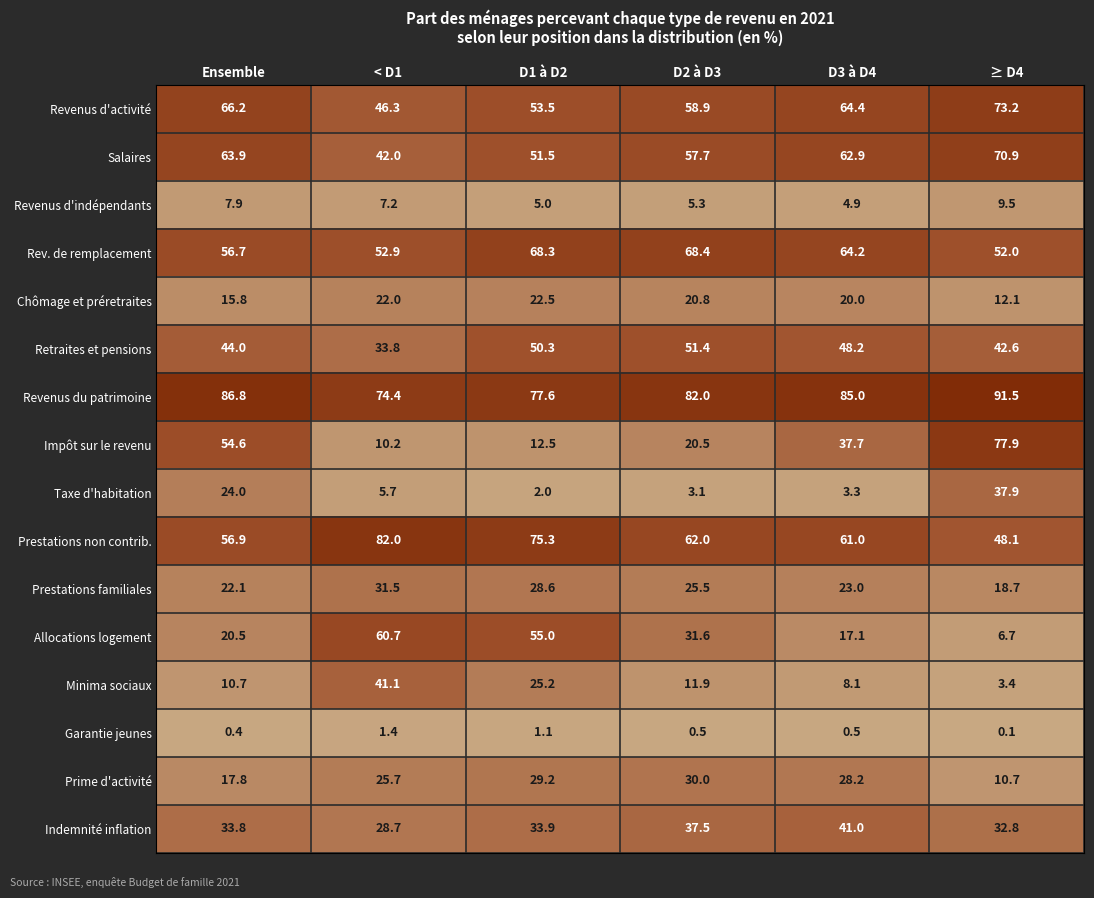

Count the number of data series in this chart.

16